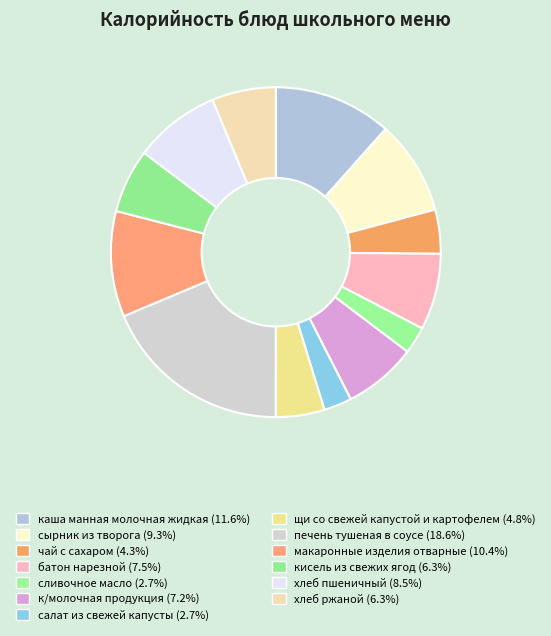

How many segments does this pie chart have?

13